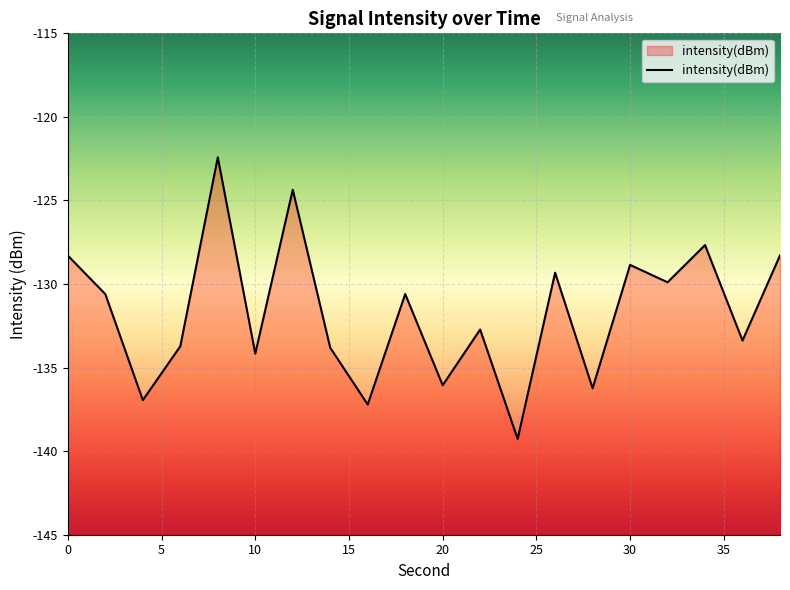

What is the value of the 13th point from the left?

-139.3